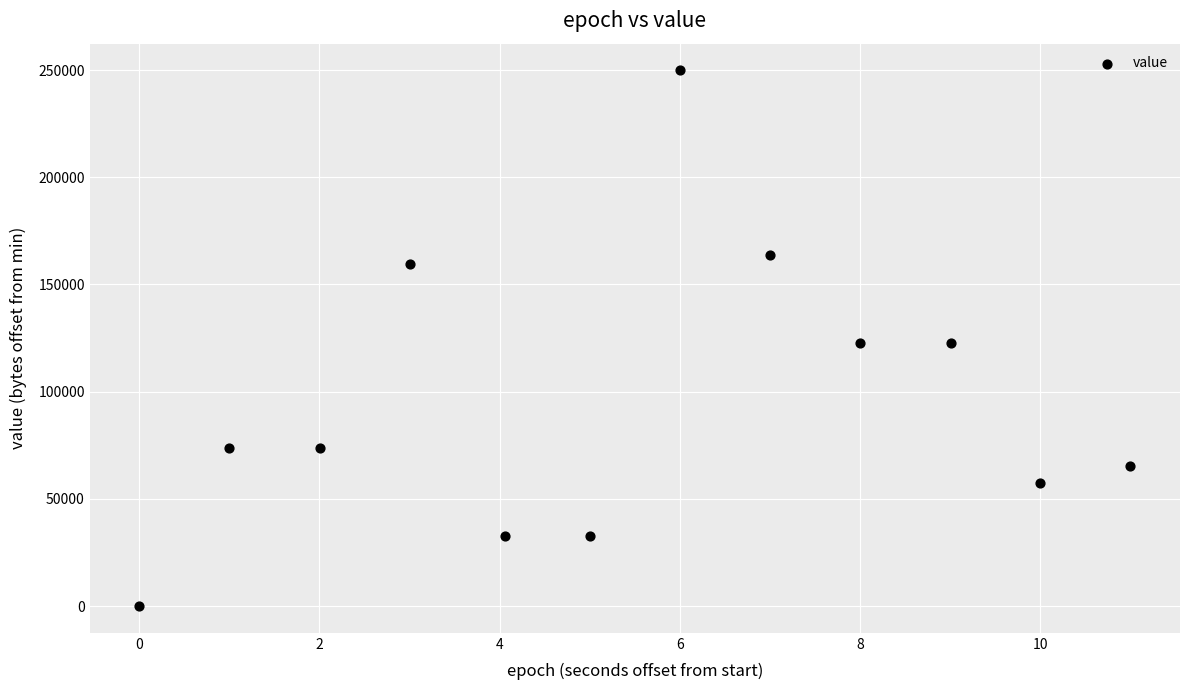

What is the range of Y values (max minus min)?

249856